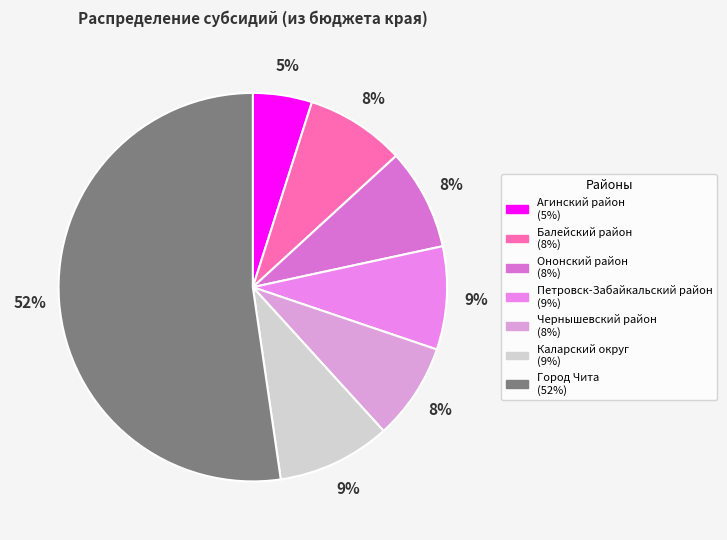

Does any single category account for the majority?

Yes